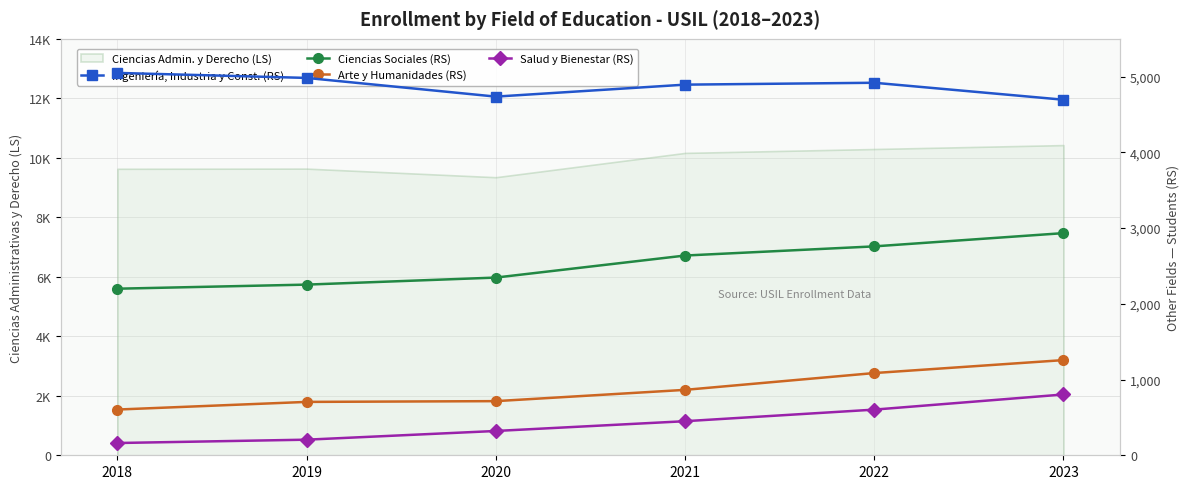

Which series changed the most between 2019 and 2020?

INGENIERÍA, INDUSTRIA Y CONSTRUCCIÓN